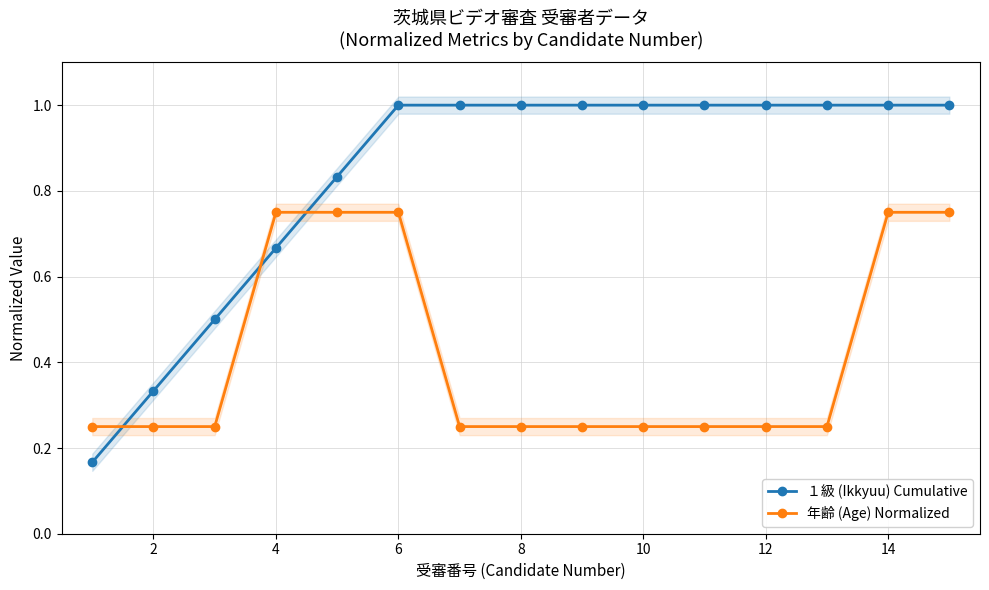

How many 年齢 (Age) Normalized values are between 0 and 1?

15